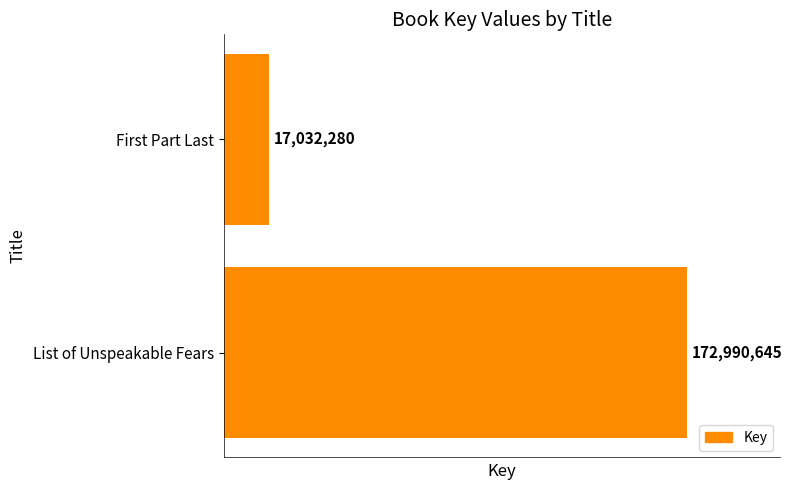

What is the difference between the maximum and minimum values?

155958365